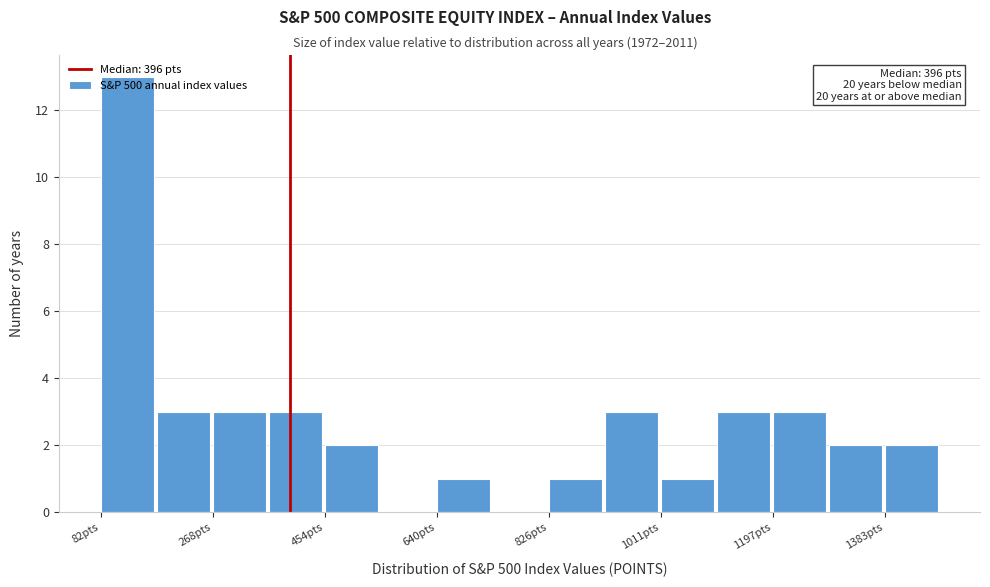

Which range on the x-axis has the tallest bar?

80 to 180